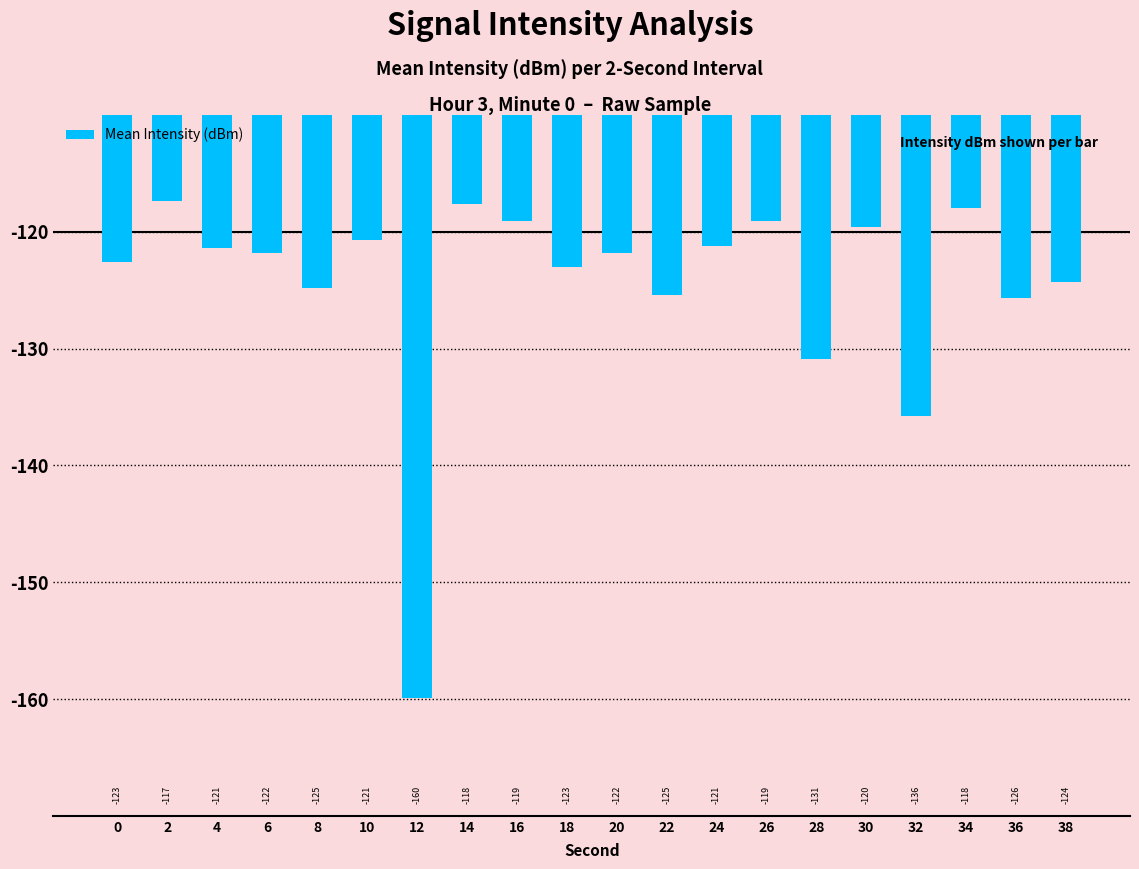

True or false: the data shows -178.4 at 0.

False